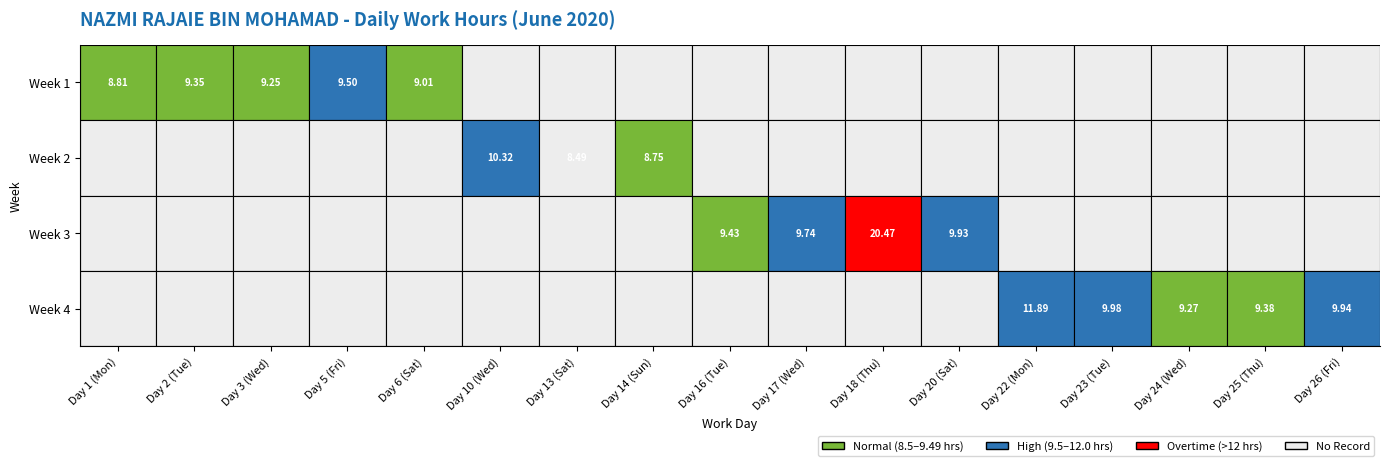

What is the difference between the maximum and second lowest values?

11.7